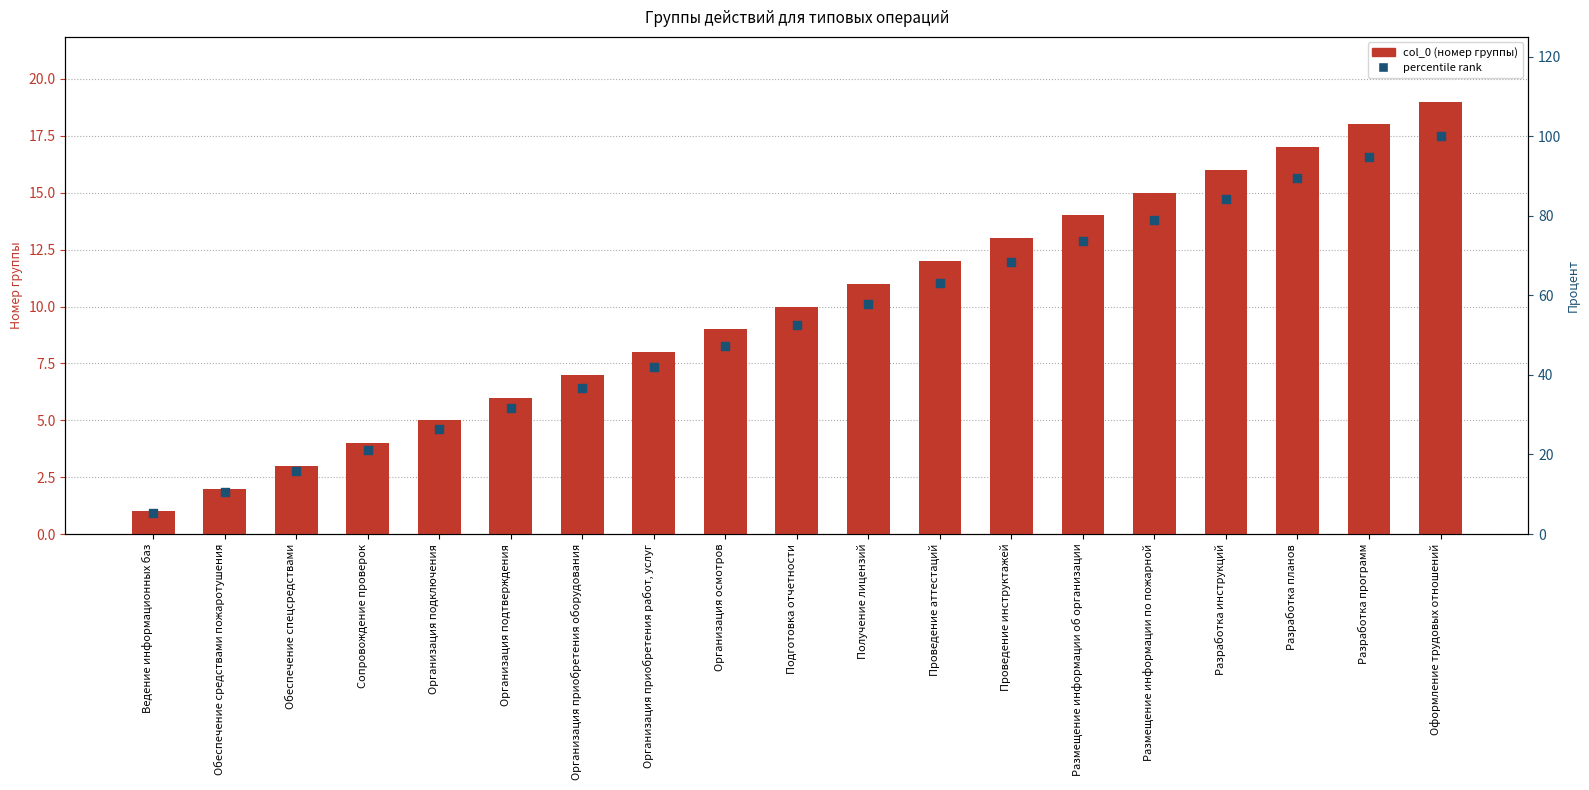

Which series contains the highest Y value?

percentile rank